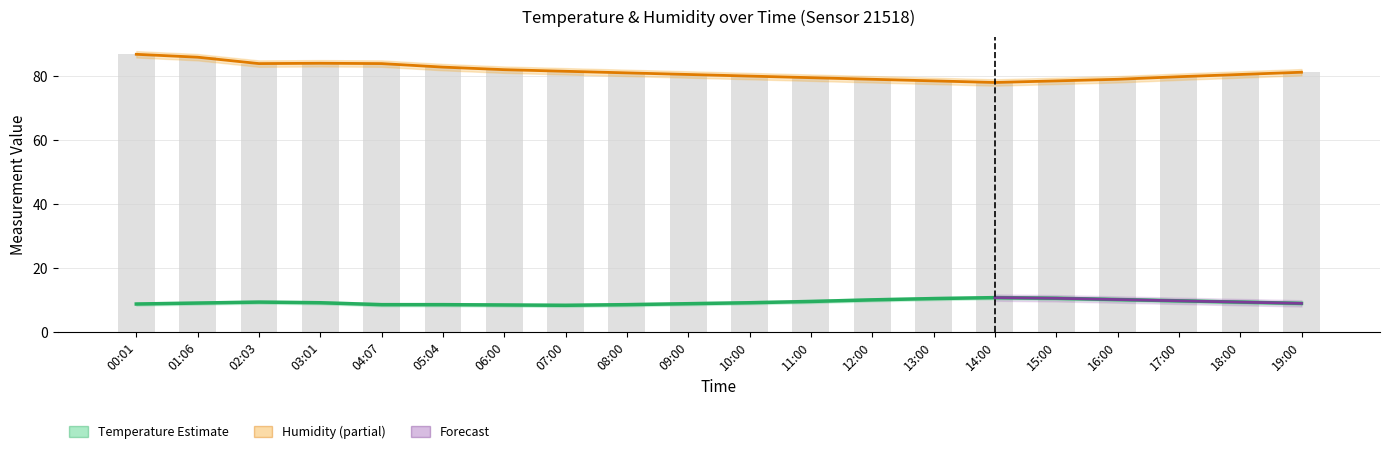

What is the difference between the humidity values at 00:01 and 17:00?

7.0